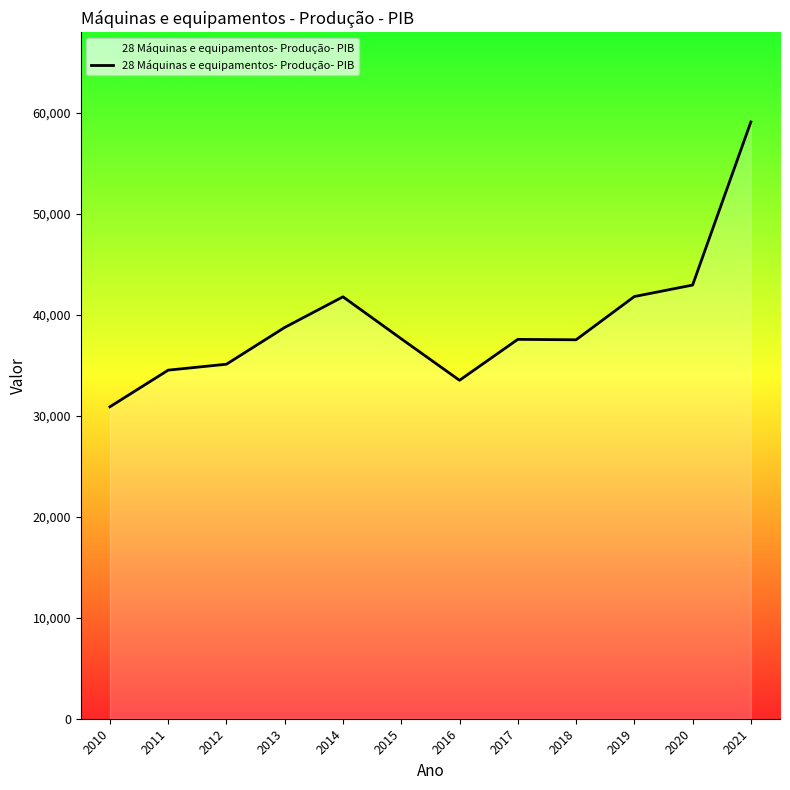

What is the minimum value shown in the chart?

30905